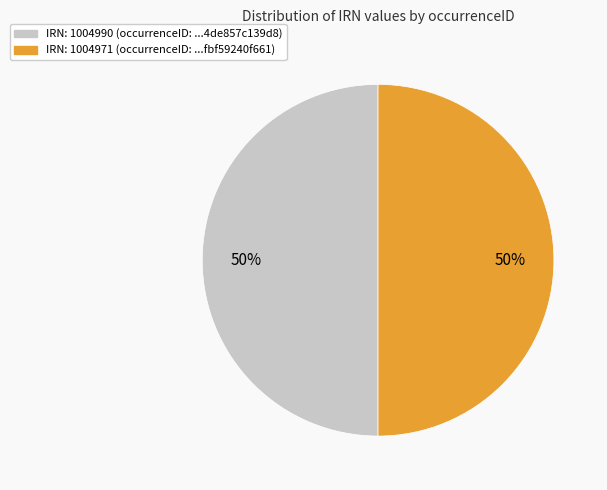

How many slices are in this pie chart?

2